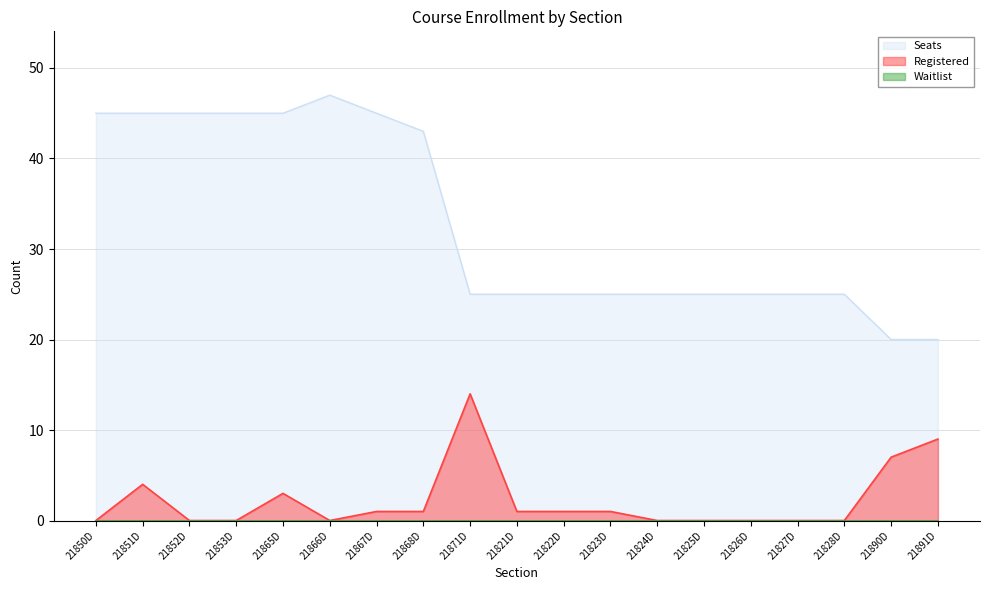

What is the label of the 18th point from the left?

21890D